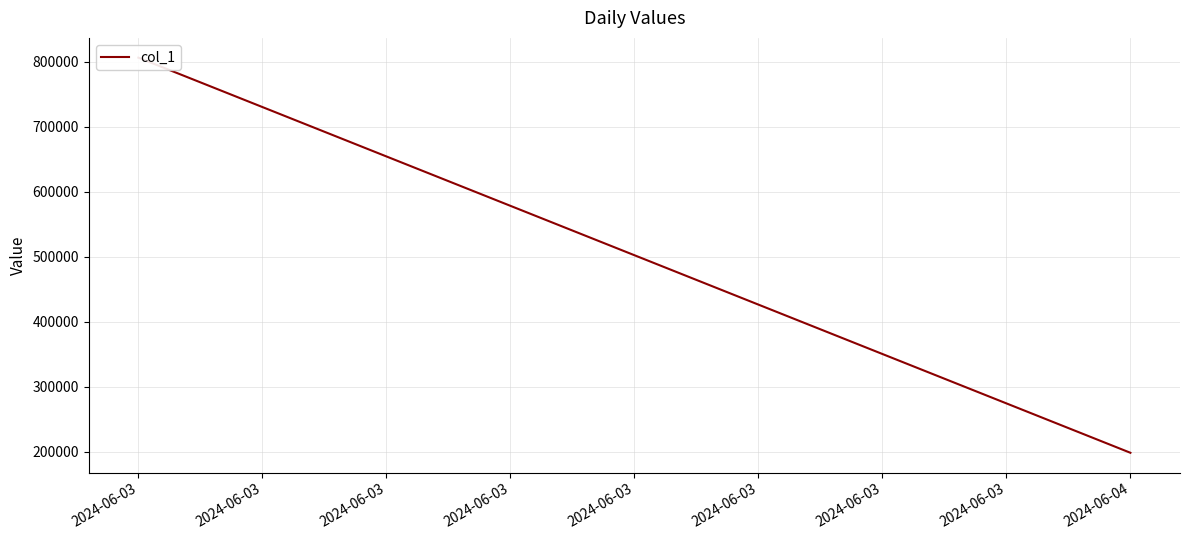

Which has a higher value, 2024-06-04 or 2024-06-03?

2024-06-03